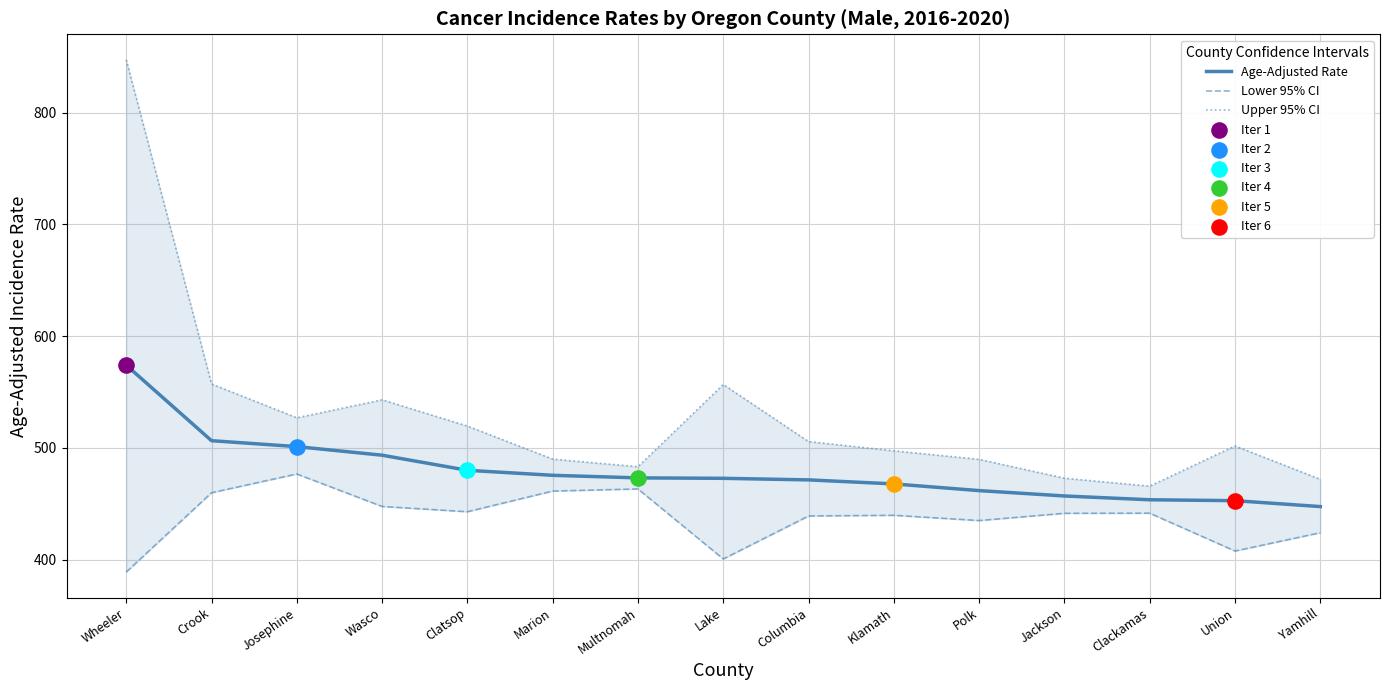

The value of Age-Adjusted Rate at Multnomah is 120.3. True or false?

False